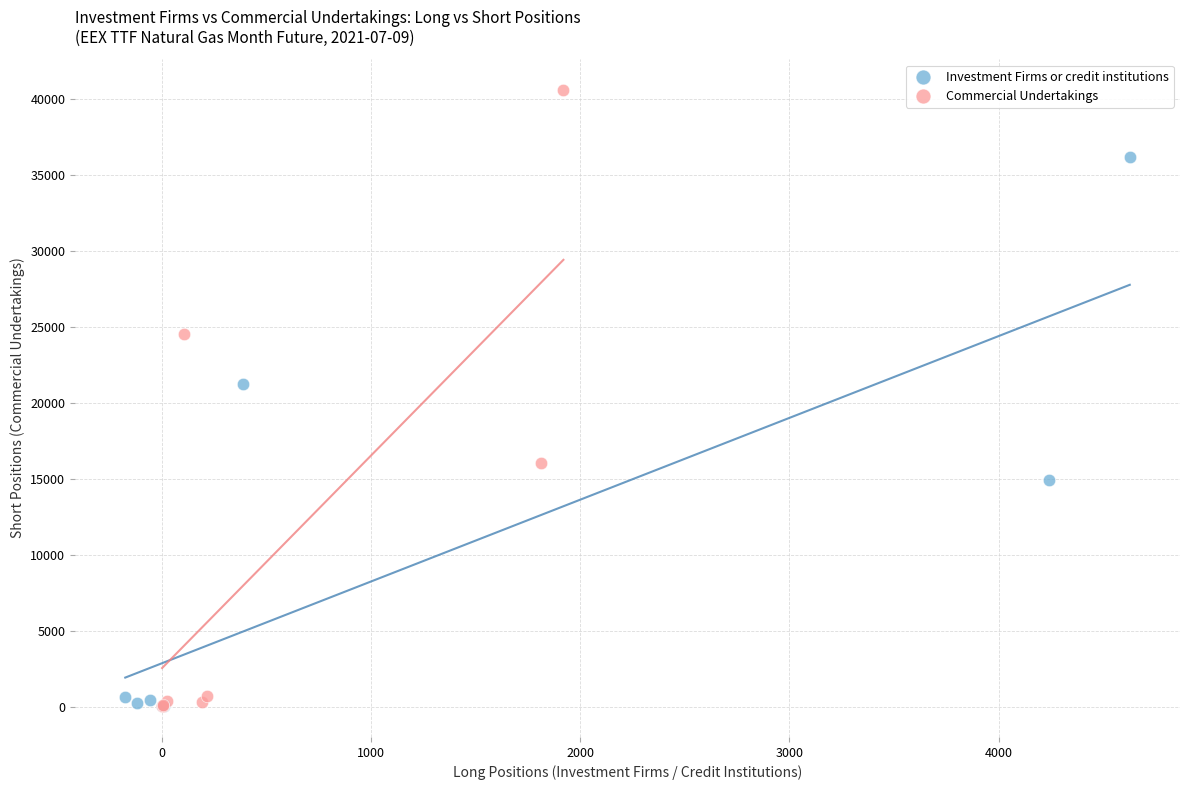

Which series has the widest spread of Y values?

Commercial Undertakings